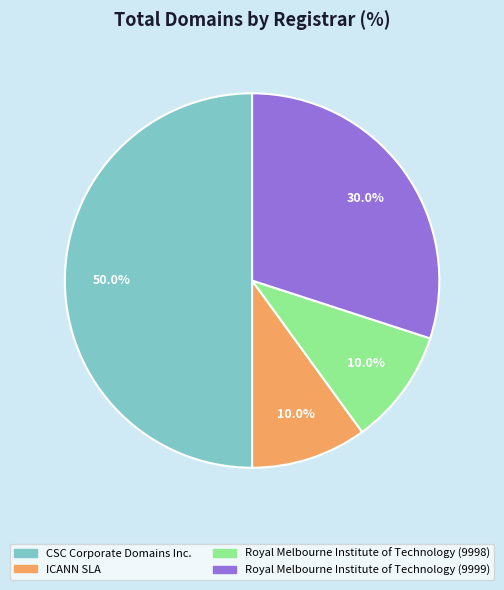

Which category has the biggest portion of the pie?

CSC Corporate Domains Inc.